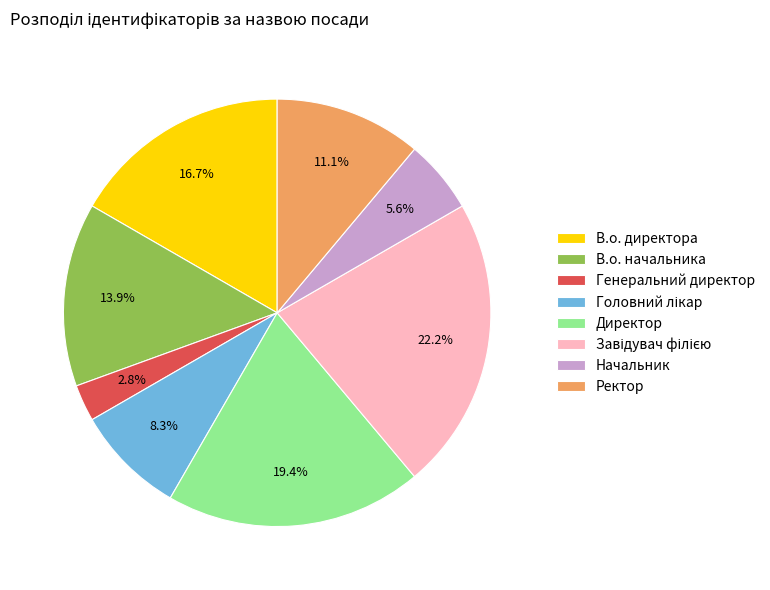

What is the smallest slice in the pie chart?

Генеральний директор